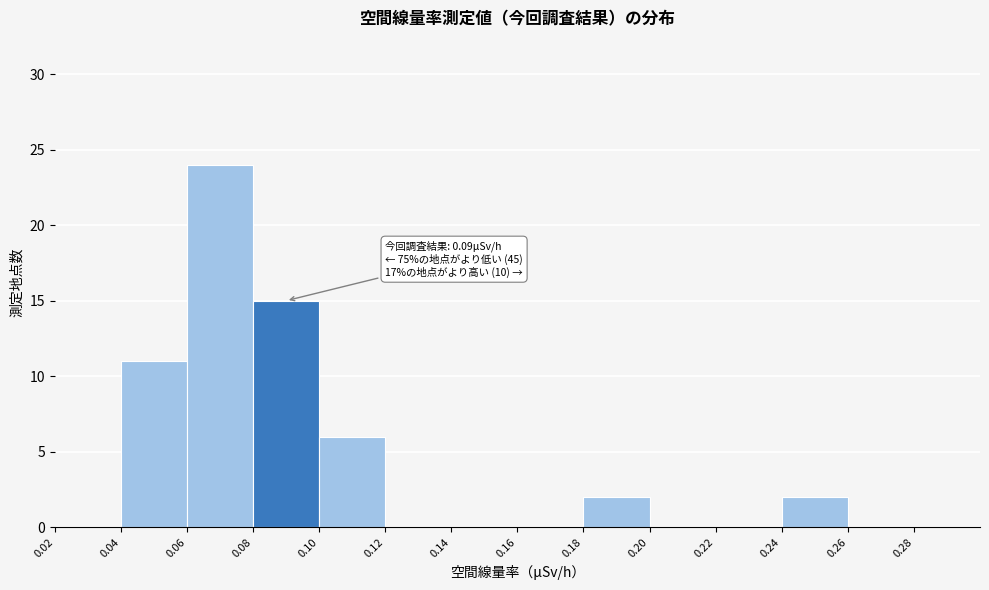

Over which range of the x-axis is the bar tallest?

0.06 to 0.08